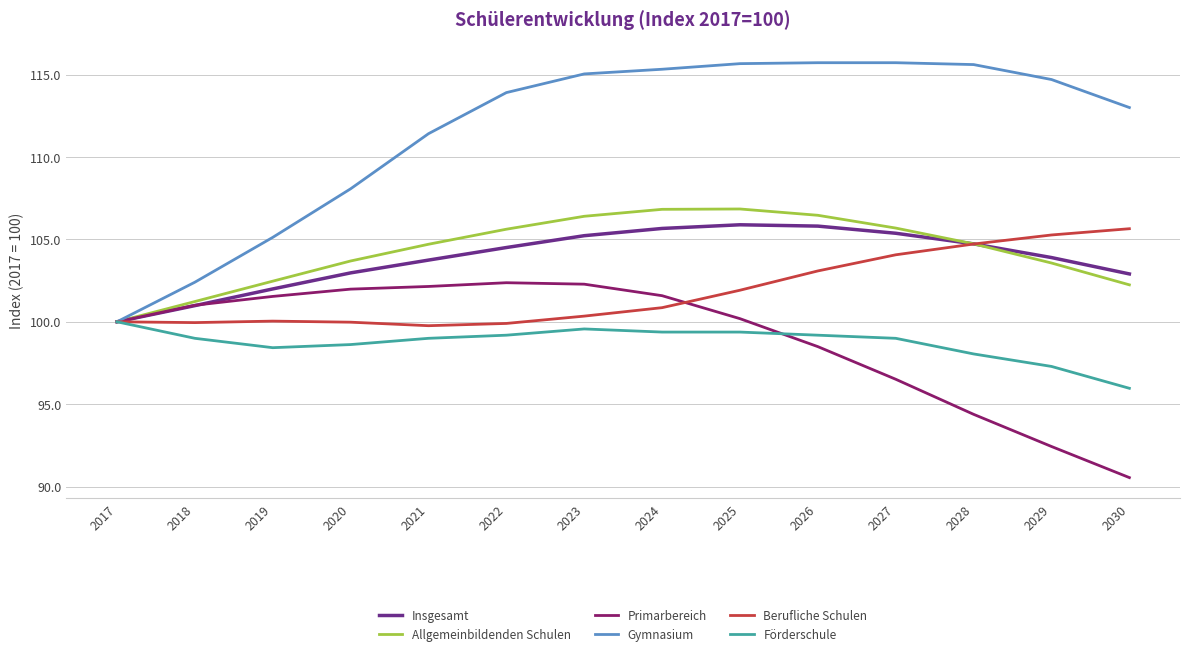

Where is Förderschule nearest to the value 97?

2029